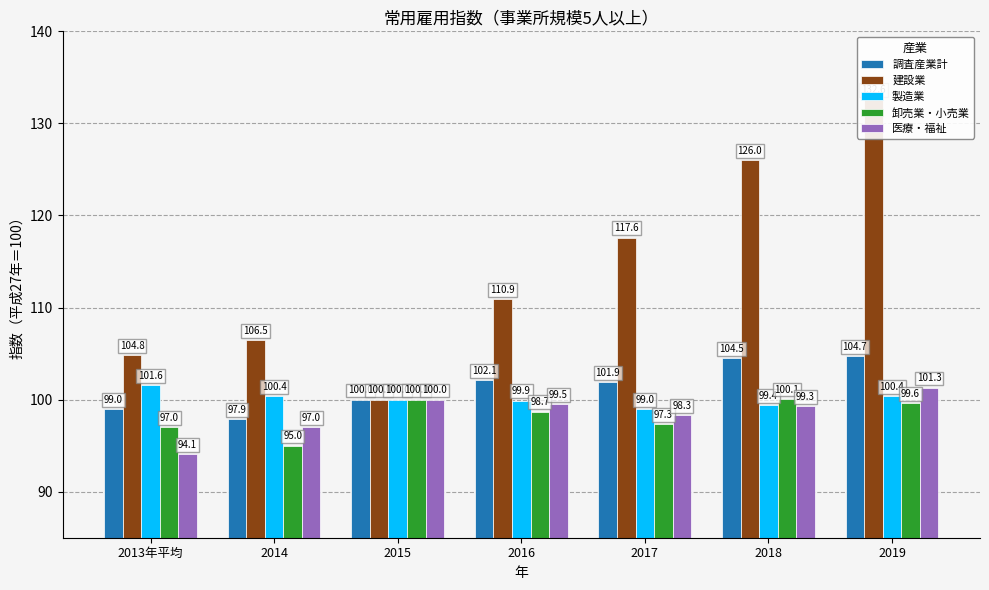

The 製造業 series shows 158.6 at 2018. True or false?

False